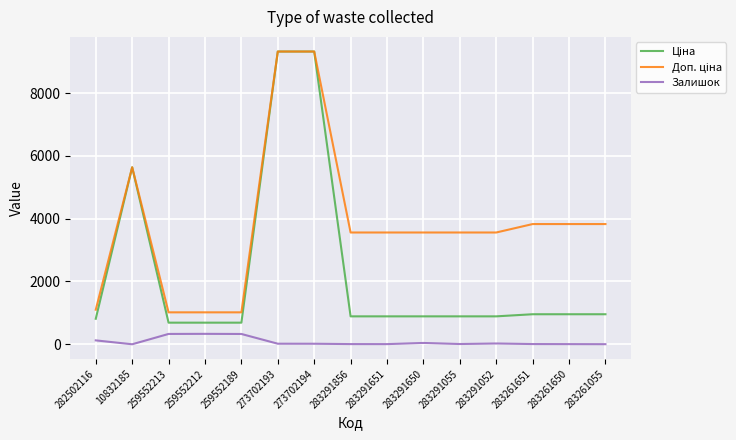

What is the difference between the maximum and minimum values in the Залишок series?

332.0